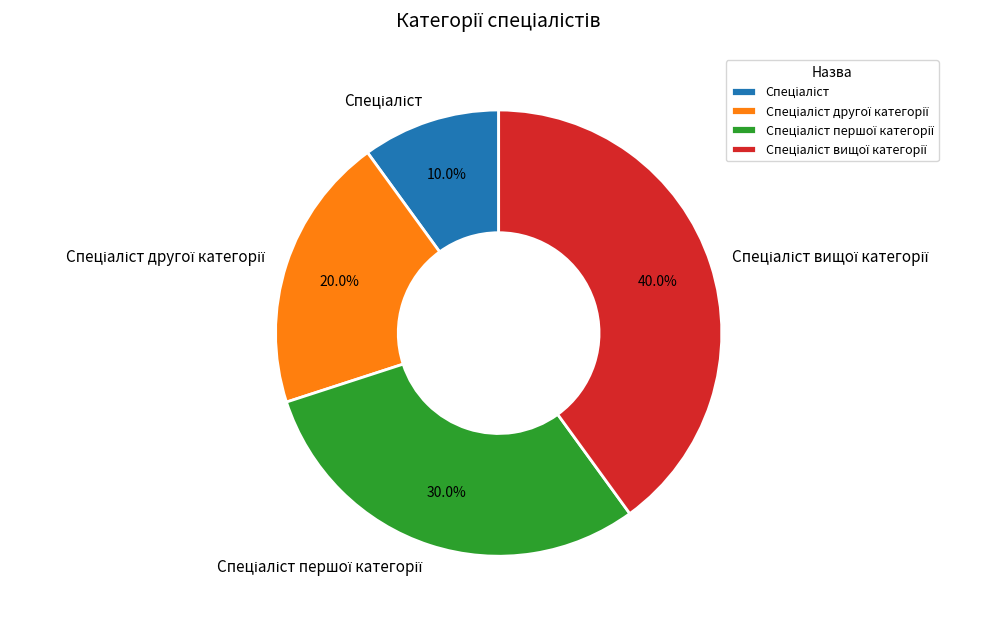

Does any single category account for the majority?

No